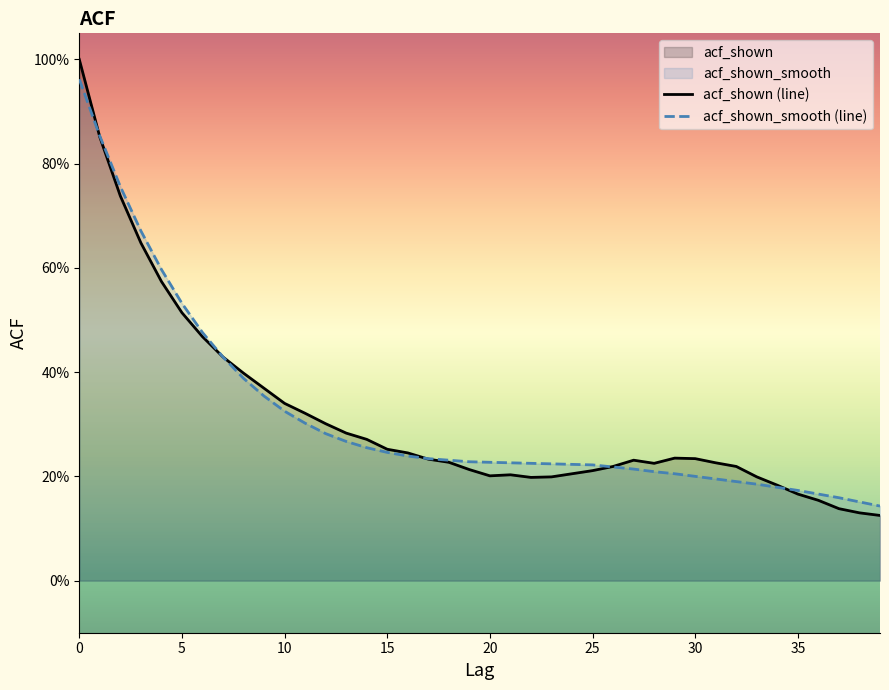

List the series in order of their overall mean, lowest first.

acf_shown_smooth (line), acf_shown (line)